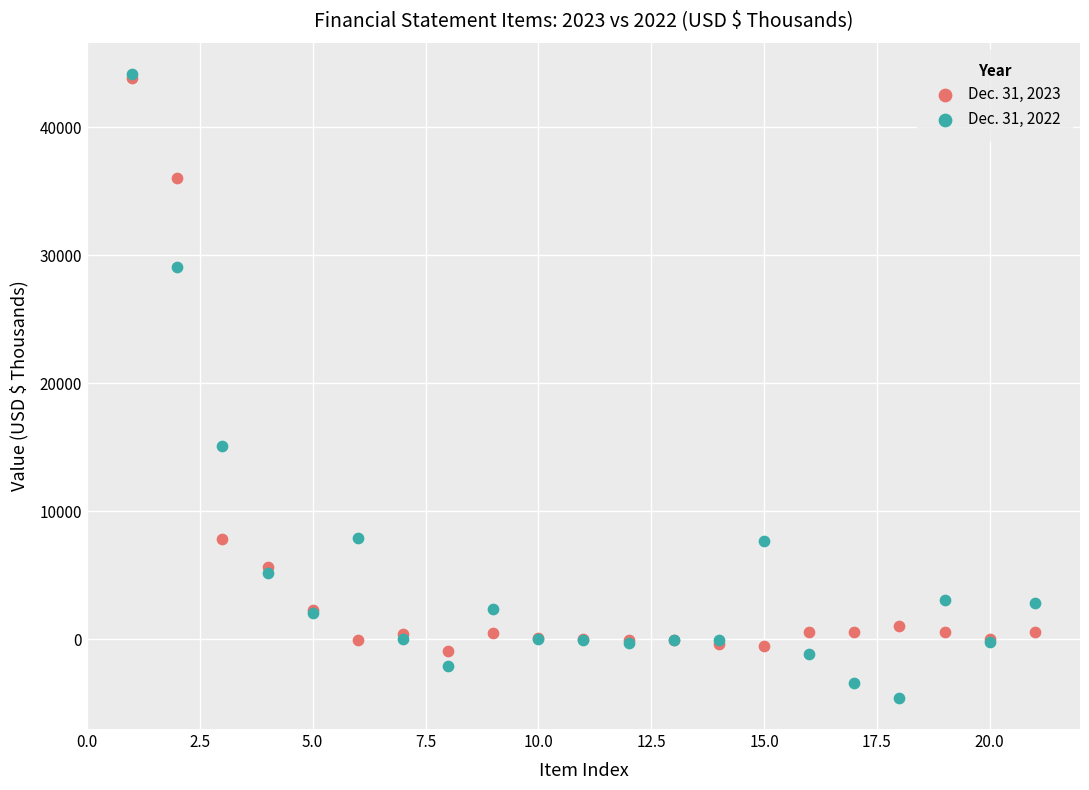

Which series has the largest Y range (max minus min)?

Dec. 31, 2022